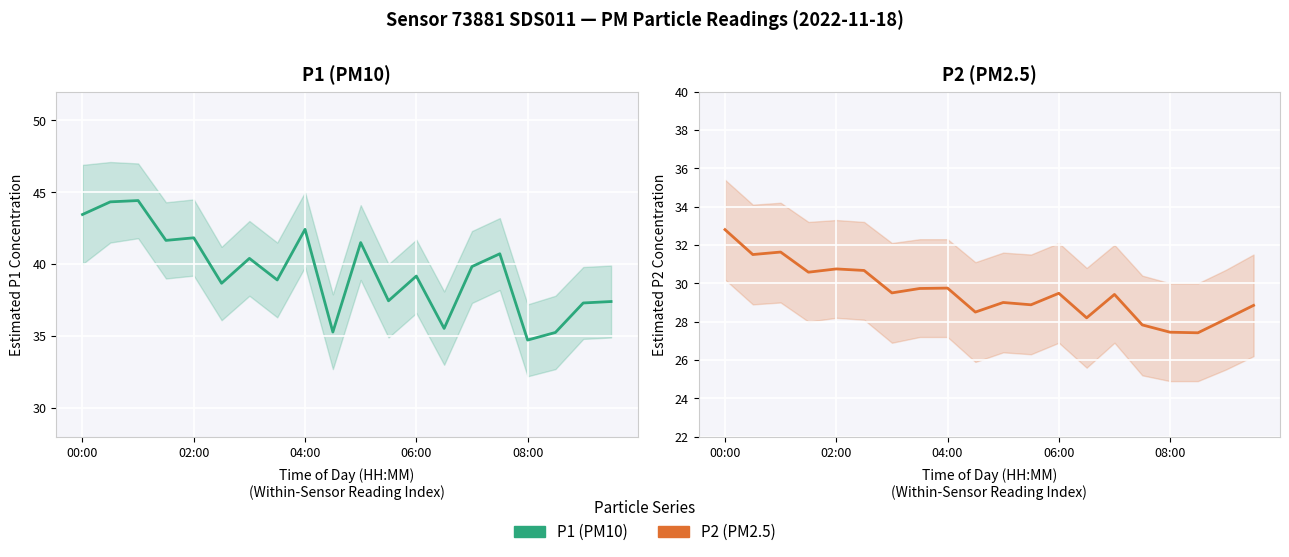

Between 6 and 16, which is larger?

6